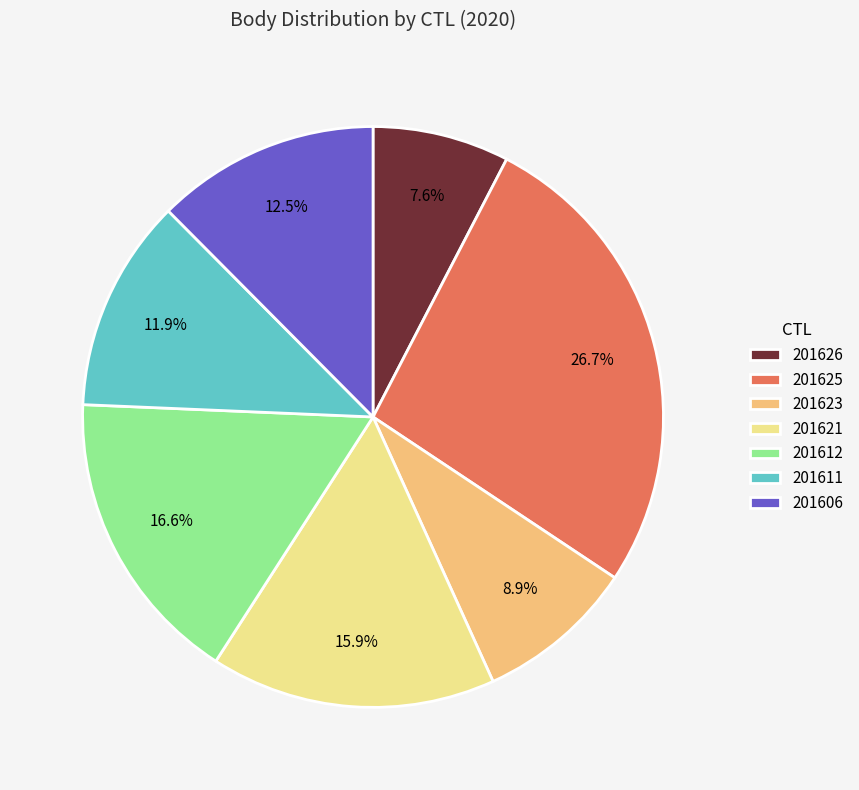

How much of the chart is everything except 201625?

73.3%